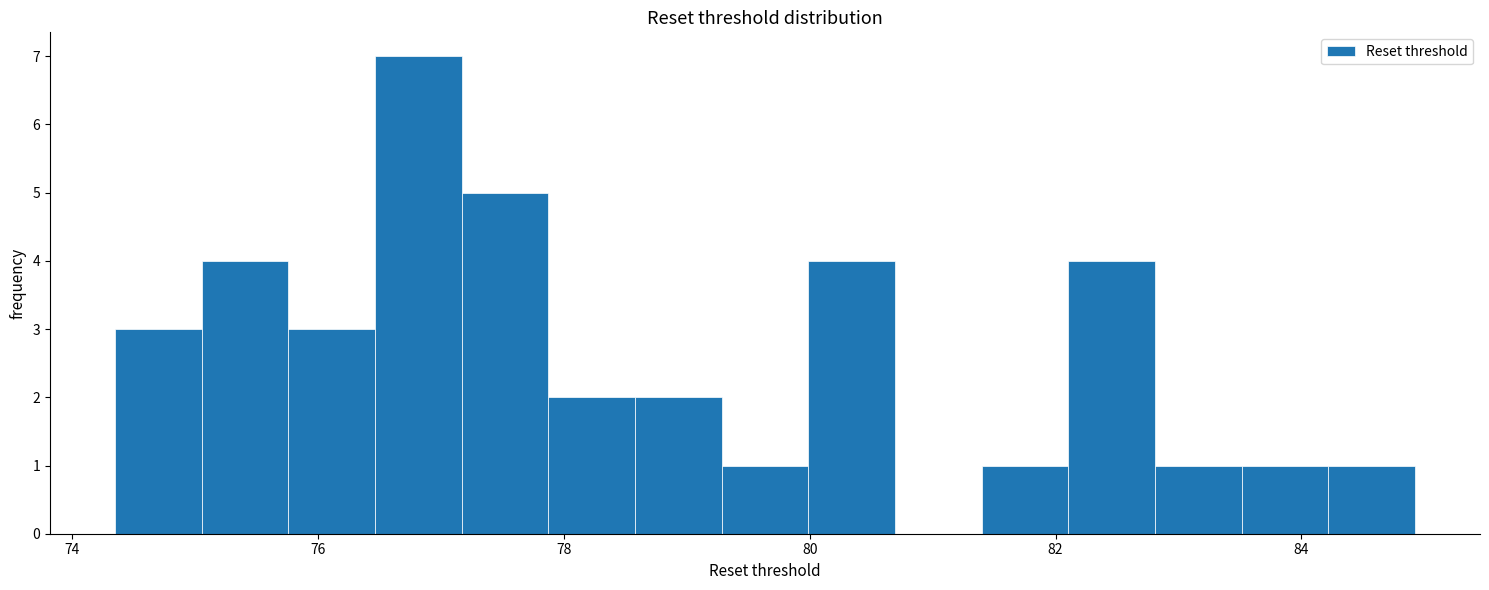

Read against the x-axis, roughly where is the centre of the tallest bar?

76.8